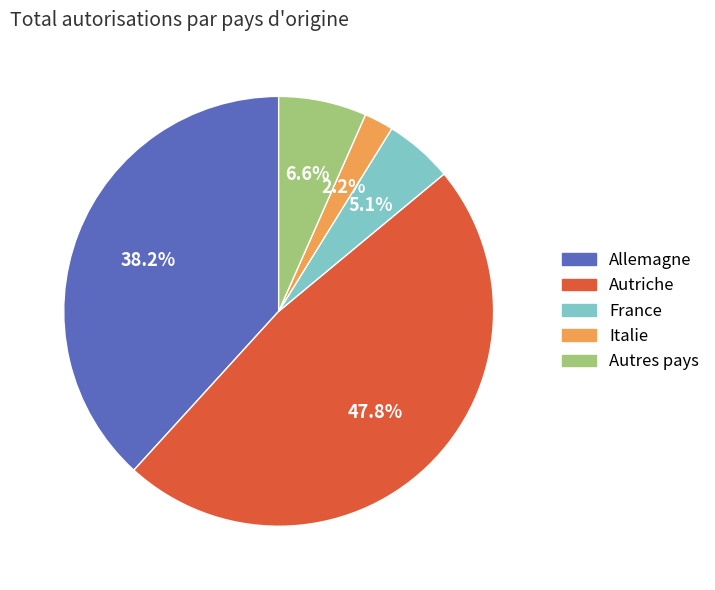

Count the number of slices in the pie.

5